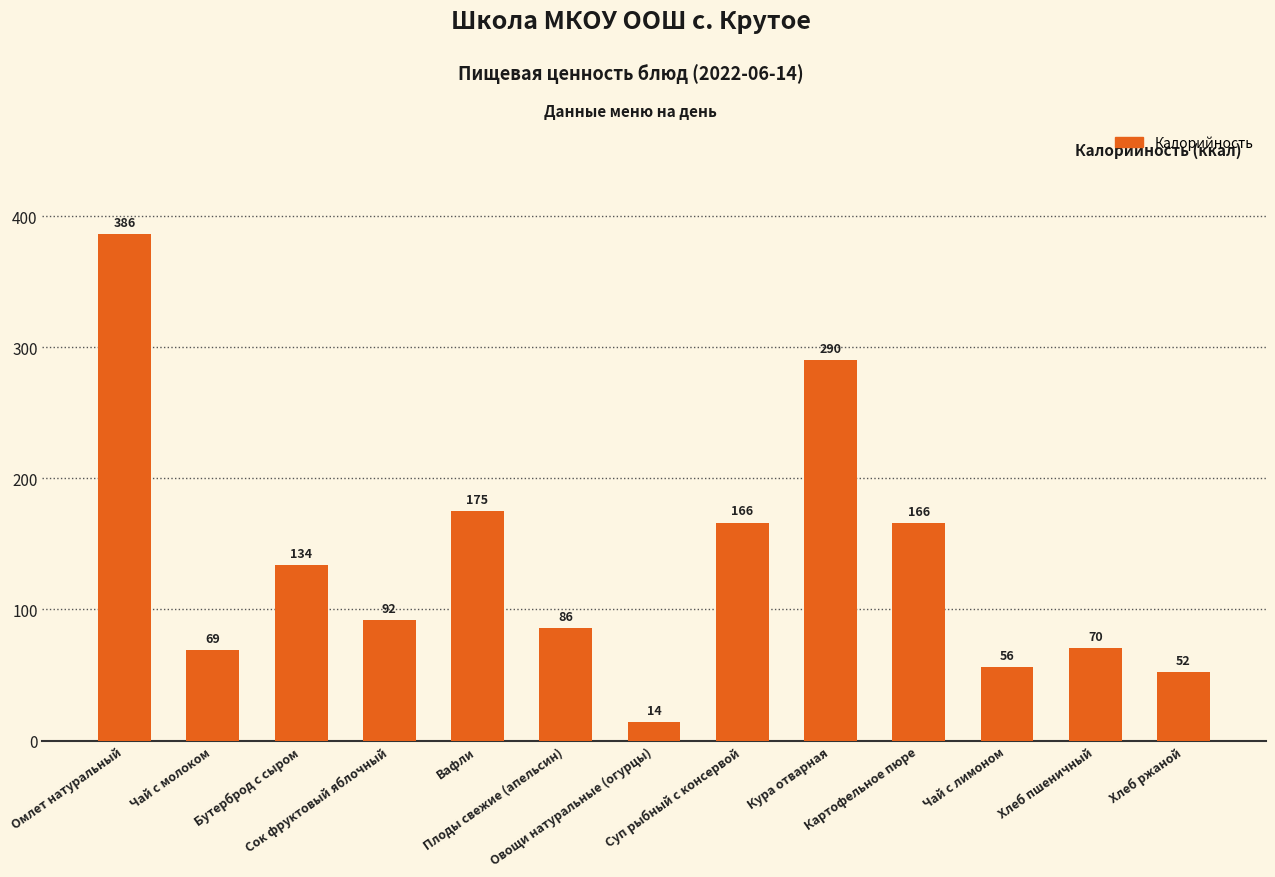

True or false: the data shows 386.0 at Омлет натуральный.

True